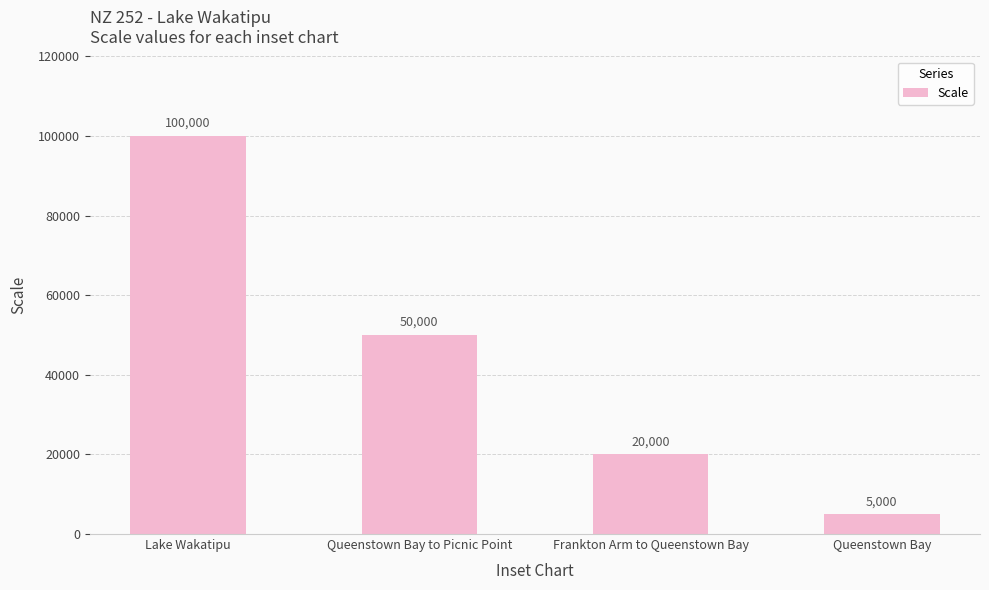

Rank the categories by value from highest to lowest.

Lake Wakatipu, Queenstown Bay to Picnic Point, Frankton Arm to Queenstown Bay, Queenstown Bay